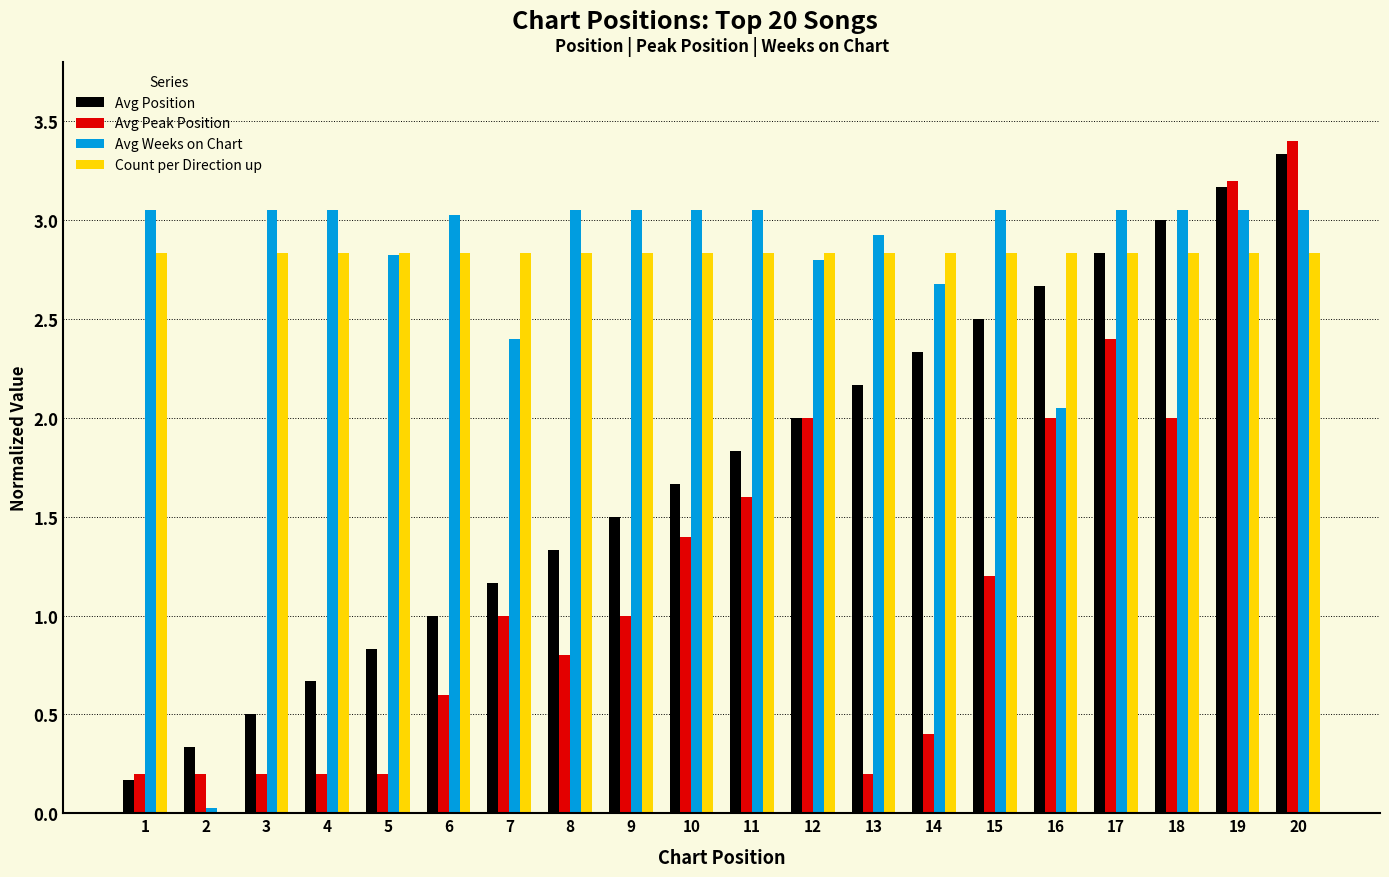

Does the chart contain stacked bars?

No